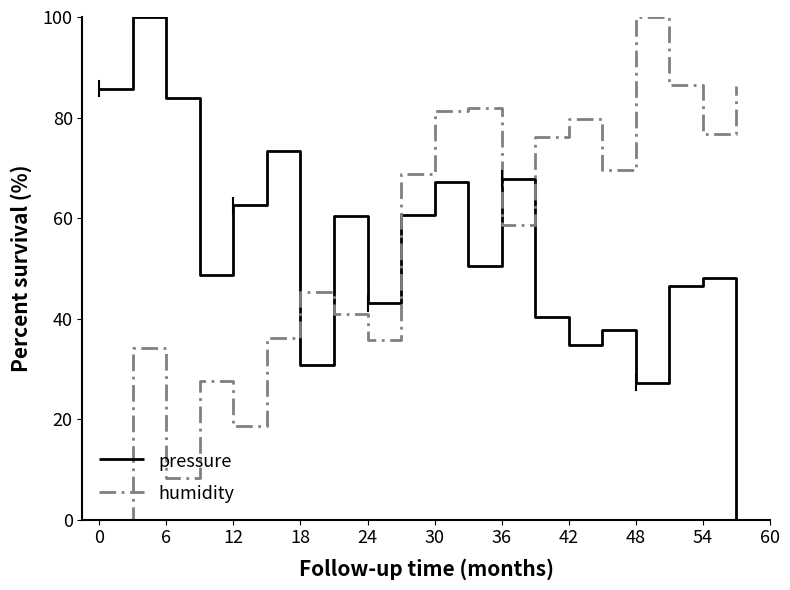

What is the sum of all pressure values?

1069.0